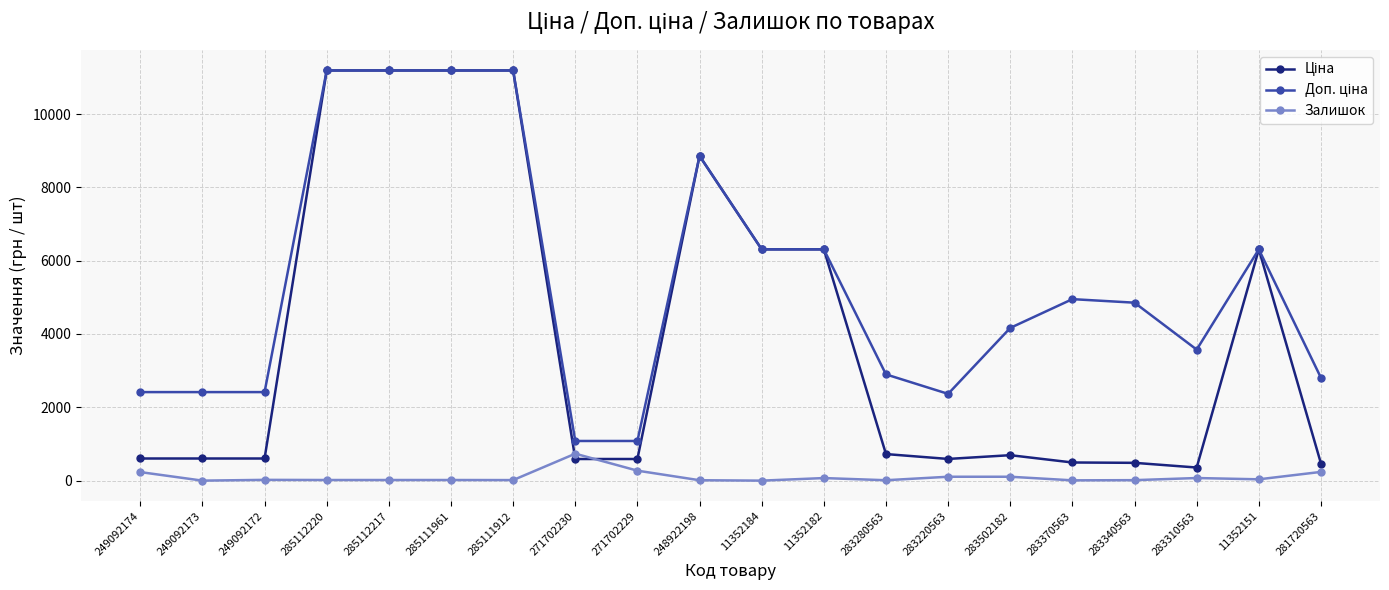

What is the maximum value shown in the chart?

11188.2